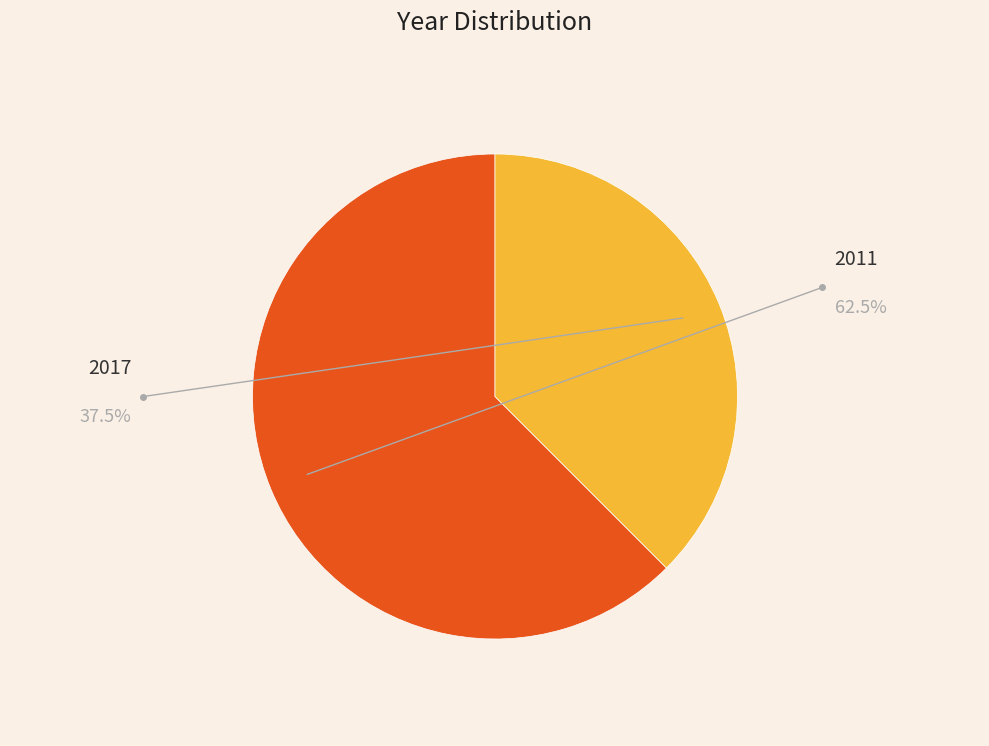

Which category has the biggest portion of the pie?

2011